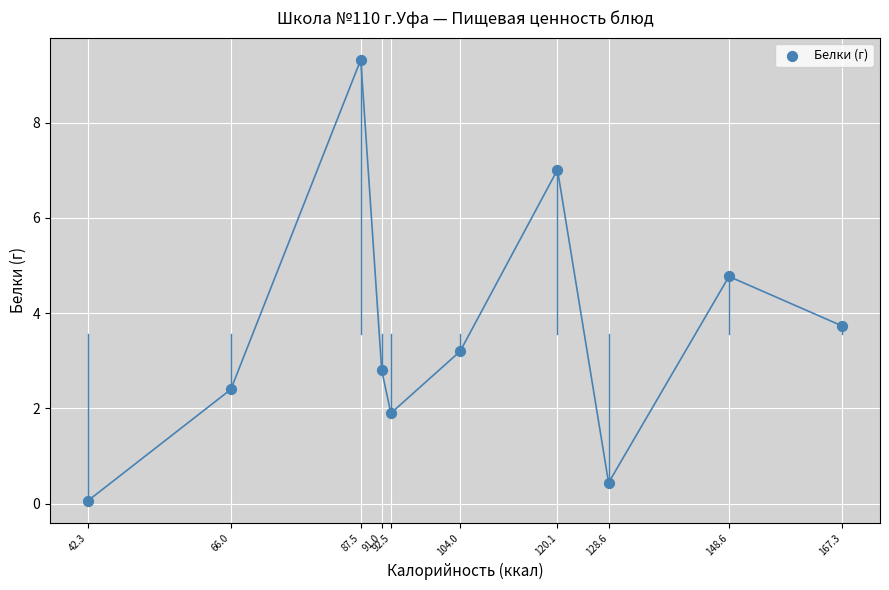

What Y value in the scatter plot is closest to 4?

3.7